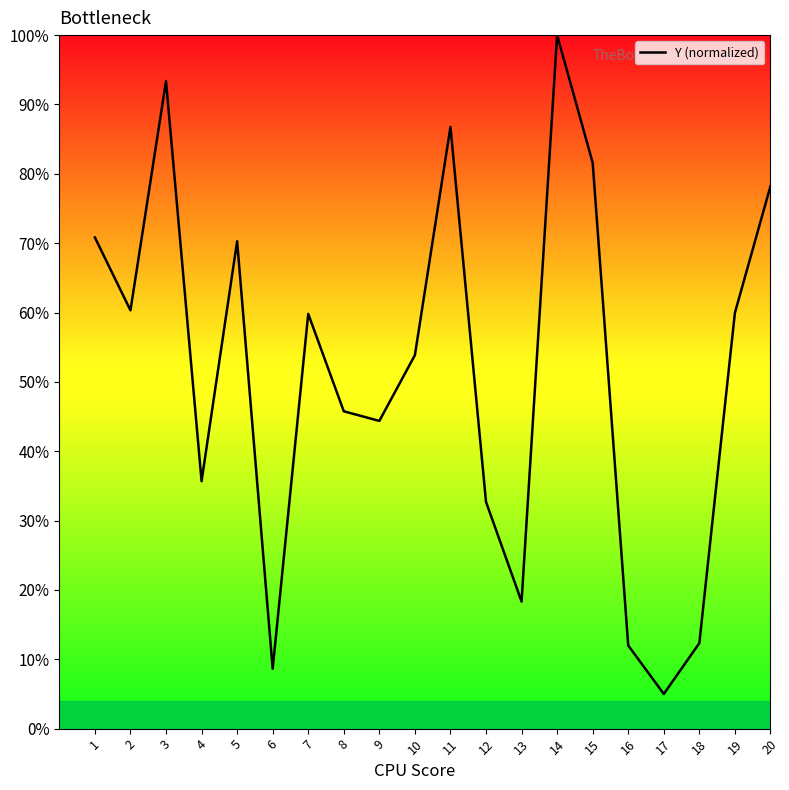

True or false: there are more than 2 points higher than both neighbors.

True